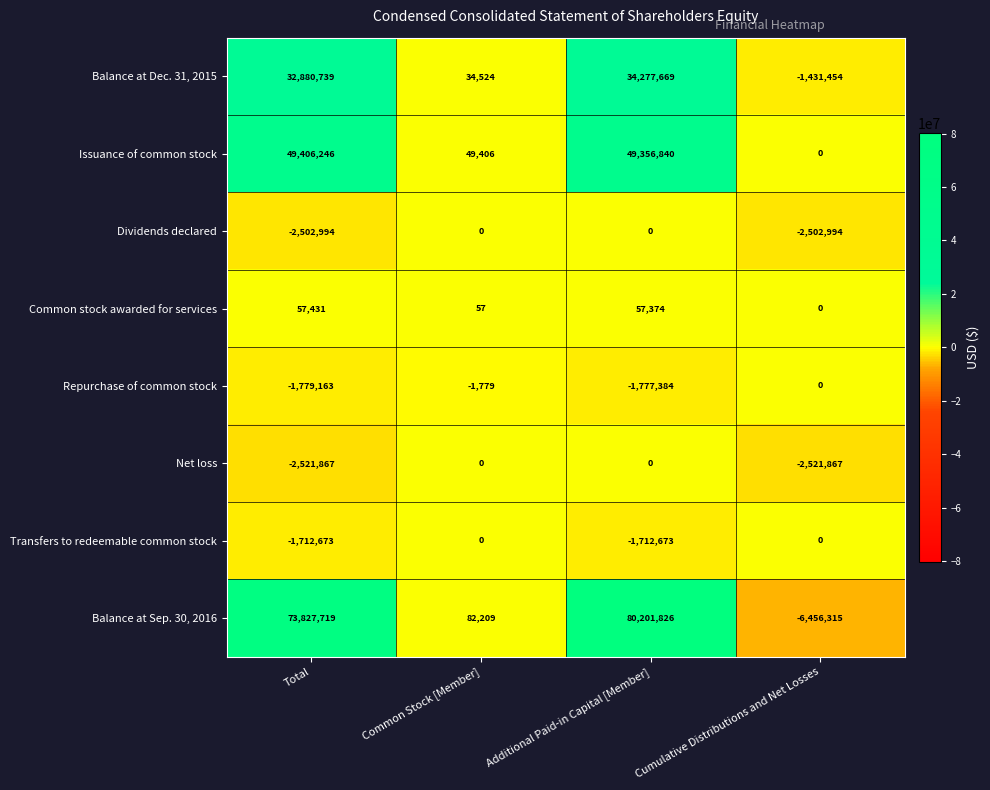

What is the greatest value displayed?

80201826